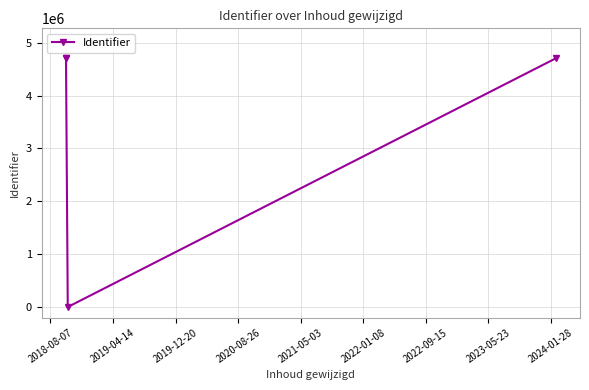

Which category has the highest value across all series?

2018-08-07